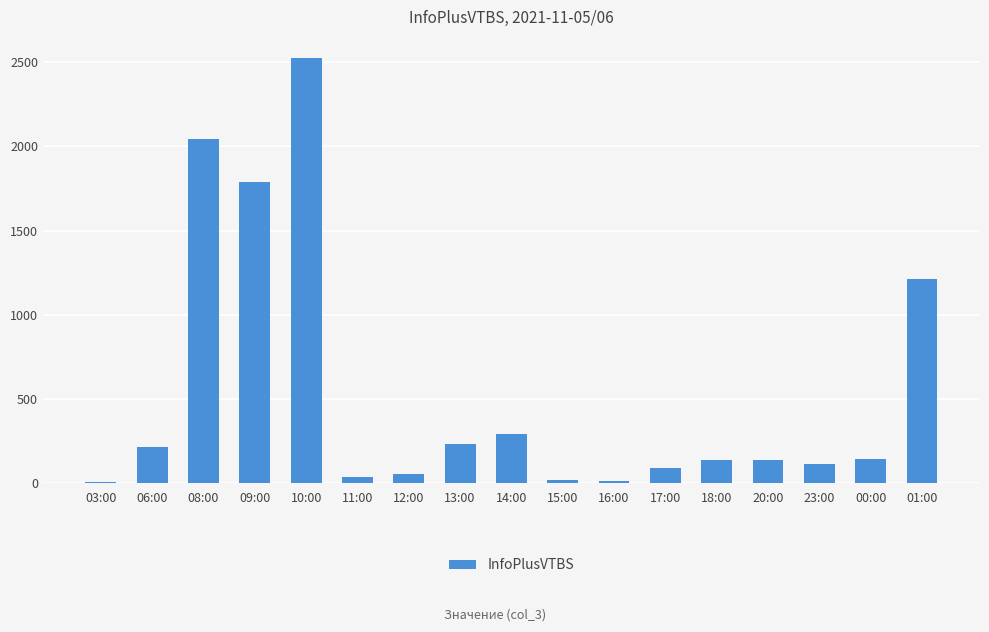

At which label does the data first exceed 136?

06:00